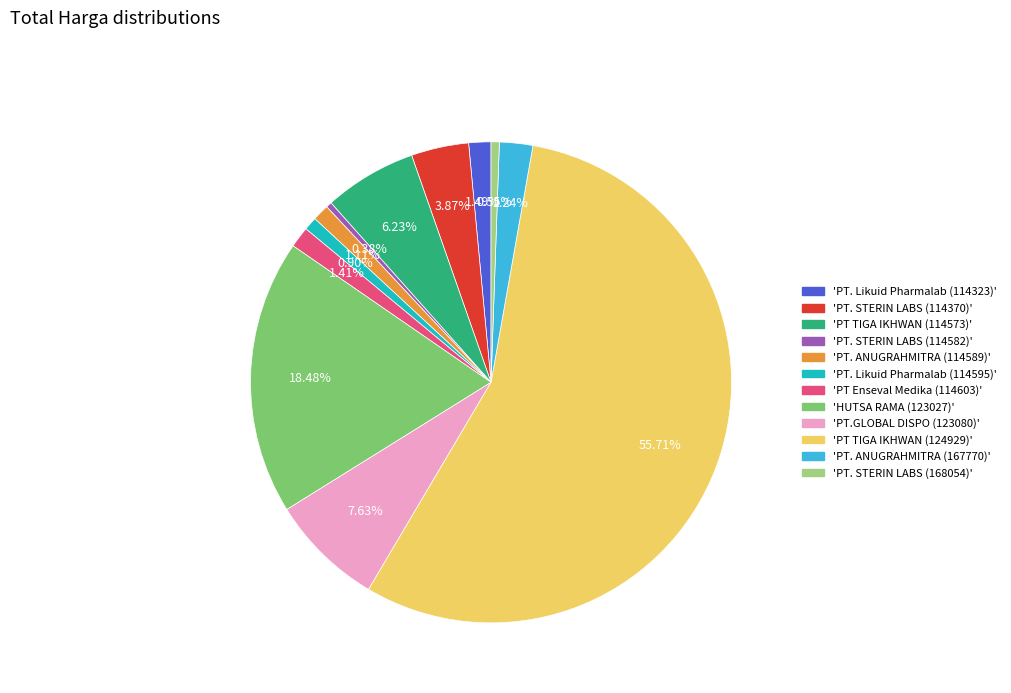

How many slices are in this pie chart?

12